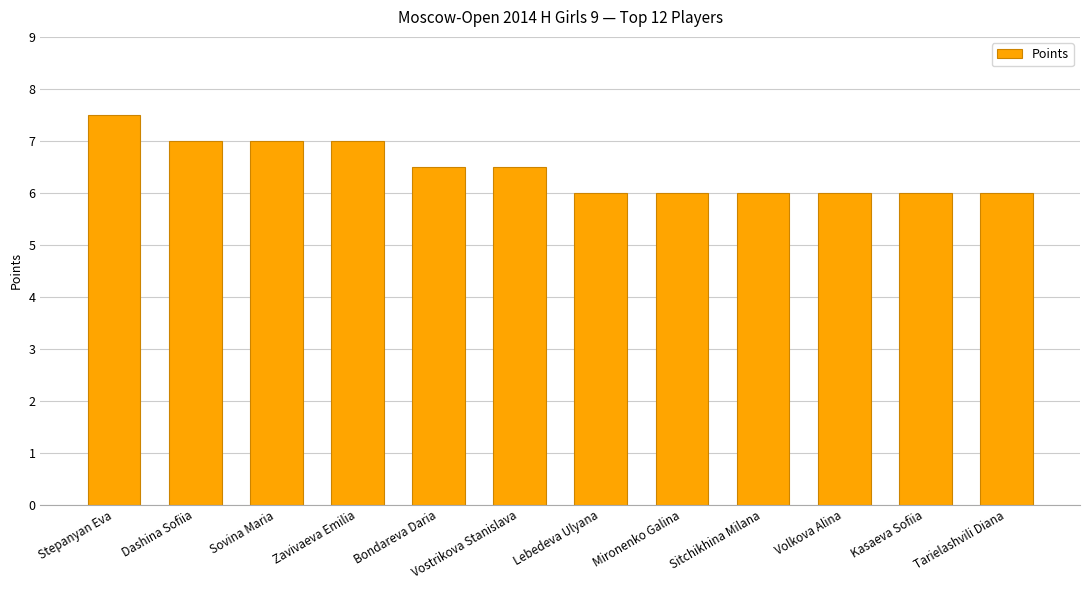

What is the difference between the maximum and minimum values?

1.5